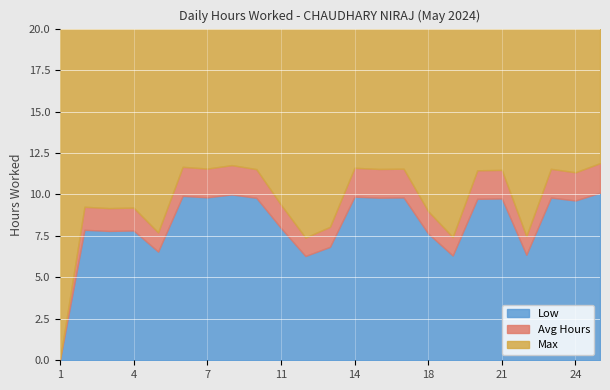

Is it true that Low equals 2.6 at 4?

False